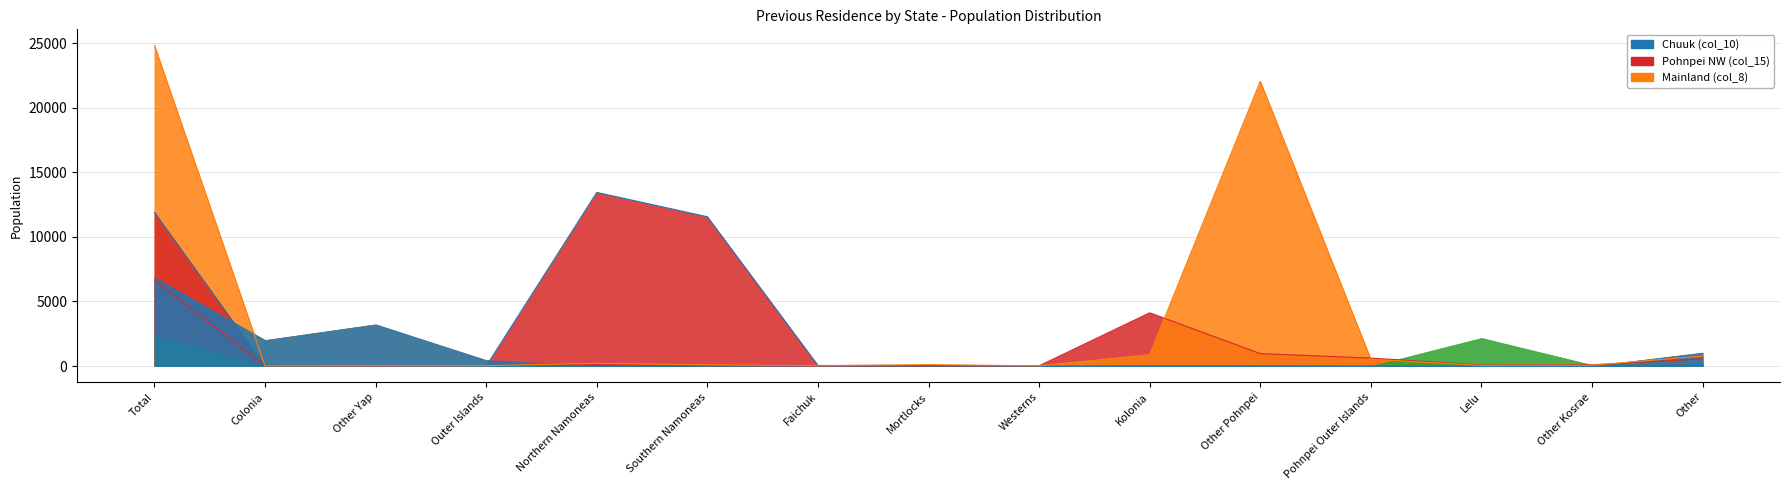

After their last crossing, which series has the higher values: Chuuk (col_10) or Pohnpei NW (col_15)?

Pohnpei NW (col_15)